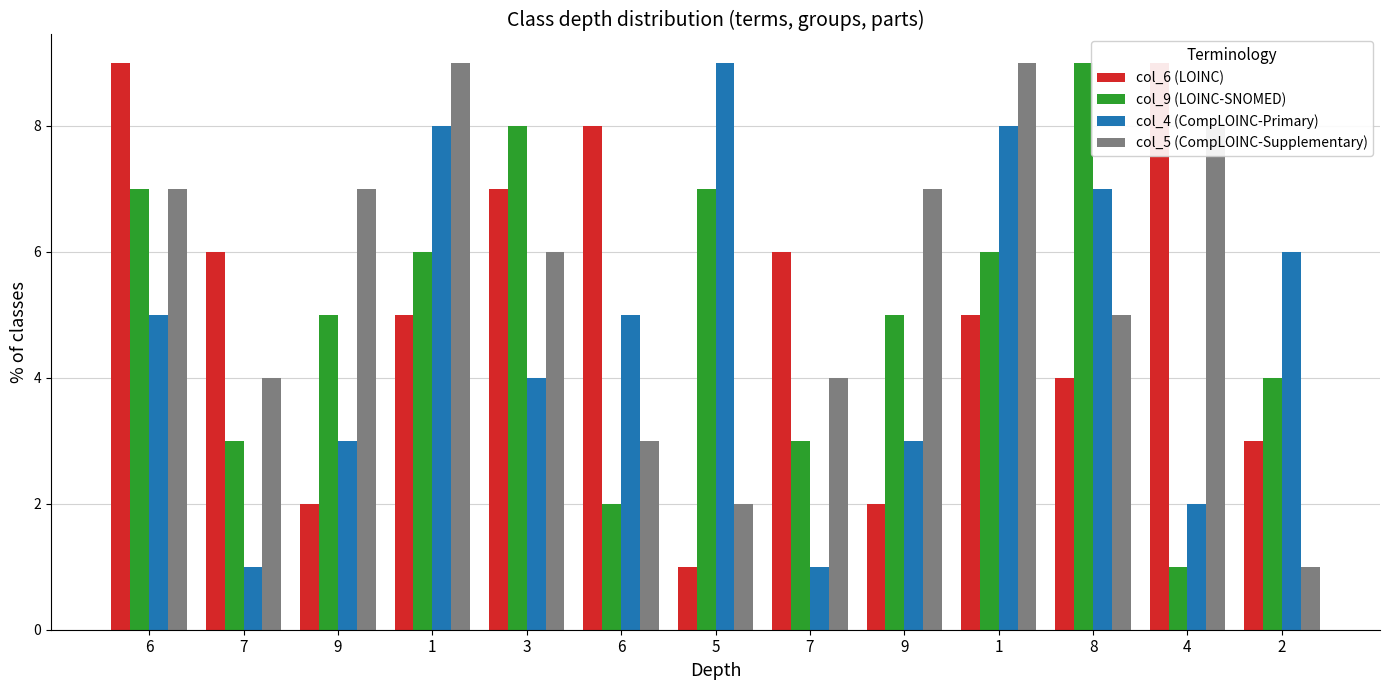

At which label does col_4 (CompLOINC-Primary) first exceed 5?

1